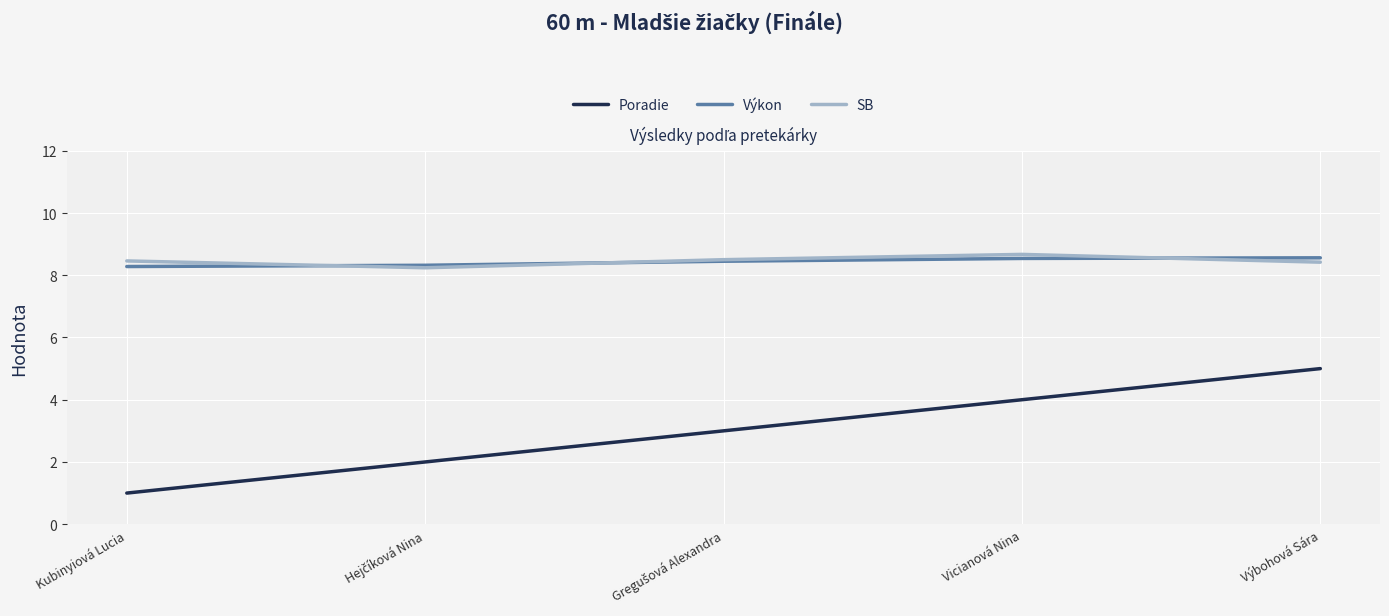

What is the approximate value of Poradie at Vicianová Nina?

4.0